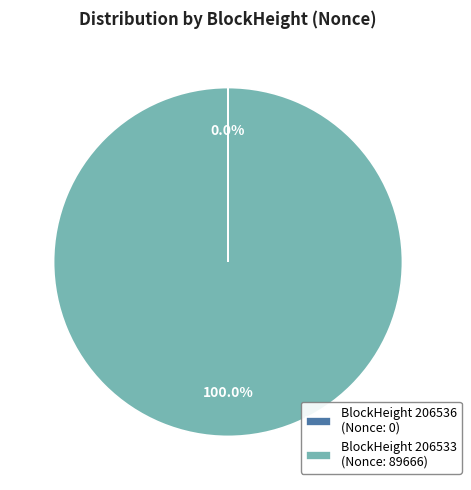

Is there a majority slice in this chart?

Yes